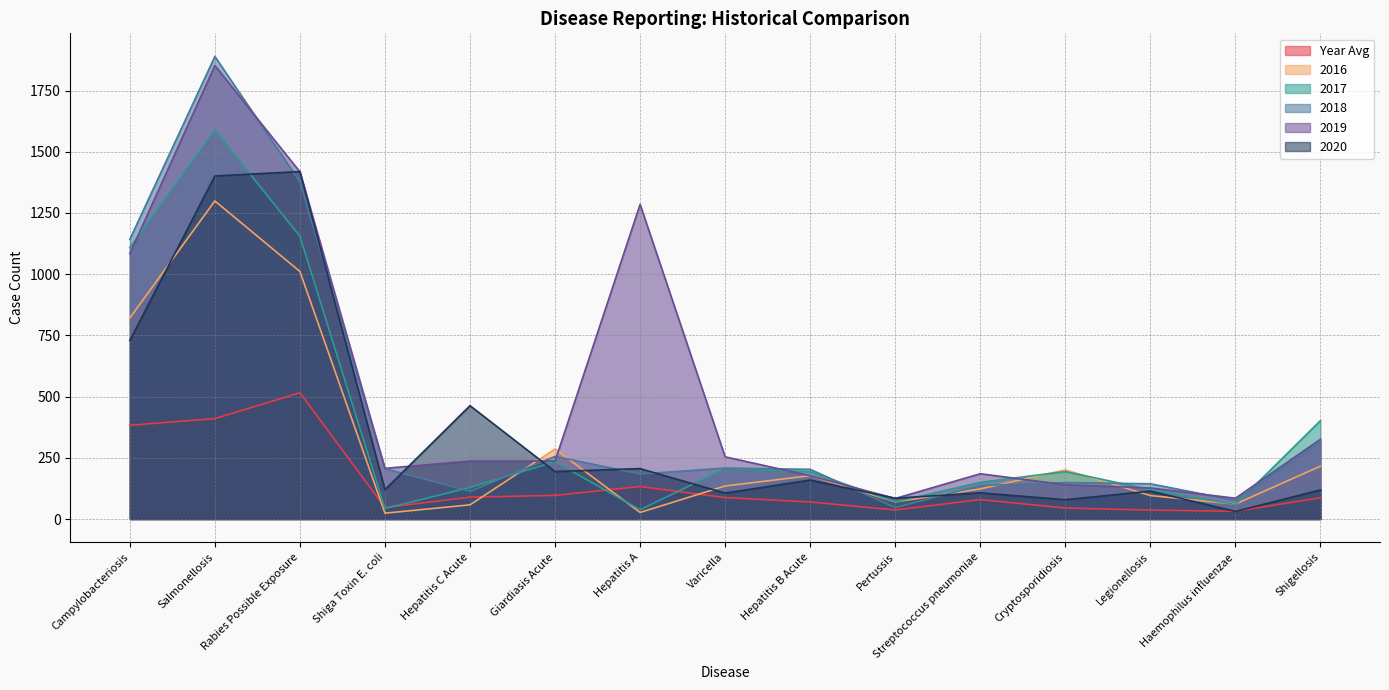

Reading left to right, list all the values displayed in this chart.

yearavg: Campylobacteriosis=382.8	Salmonellosis=410.2	Rabies Possible Exposure=515.6	Shiga Toxin E. coli=47.2	Hepatitis C Acute=89.4	Giardiasis Acute=96.6	Hepatitis A=132.8	Varicella=87.6	Hepatitis B Acute=69.8	Pertussis=37.0	Streptococcus pneumoniae=79.6	Cryptosporidiosis=45.0	Legionellosis=36.6	Haemophilus influenzae=31.8	Shigellosis=86.8
y2019: Campylobacteriosis=1084.0	Salmonellosis=1852.0	Rabies Possible Exposure=1418.0	Shiga Toxin E. coli=207.0	Hepatitis C Acute=237.0	Giardiasis Acute=237.0	Hepatitis A=1285.0	Varicella=254.0	Hepatitis B Acute=177.0	Pertussis=84.0	Streptococcus pneumoniae=185.0	Cryptosporidiosis=140.0	Legionellosis=127.0	Haemophilus influenzae=85.0	Shigellosis=326.0
y2018: Campylobacteriosis=1142.0	Salmonellosis=1889.0	Rabies Possible Exposure=1377.0	Shiga Toxin E. coli=206.0	Hepatitis C Acute=113.0	Giardiasis Acute=256.0	Hepatitis A=184.0	Varicella=208.0	Hepatitis B Acute=203.0	Pertussis=47.0	Streptococcus pneumoniae=137.0	Cryptosporidiosis=149.0	Legionellosis=144.0	Haemophilus influenzae=76.0	Shigellosis=319.0
y2017: Campylobacteriosis=1109.0	Salmonellosis=1589.0	Rabies Possible Exposure=1155.0	Shiga Toxin E. coli=43.0	Hepatitis C Acute=129.0	Giardiasis Acute=234.0	Hepatitis A=38.0	Varicella=206.0	Hepatitis B Acute=193.0	Pertussis=70.0	Streptococcus pneumoniae=150.0	Cryptosporidiosis=194.0	Legionellosis=120.0	Haemophilus influenzae=59.0	Shigellosis=402.0
y2016: Campylobacteriosis=821.0	Salmonellosis=1299.0	Rabies Possible Exposure=1011.0	Shiga Toxin E. coli=24.0	Hepatitis C Acute=58.0	Giardiasis Acute=286.0	Hepatitis A=27.0	Varicella=135.0	Hepatitis B Acute=177.0	Pertussis=70.0	Streptococcus pneumoniae=123.0	Cryptosporidiosis=201.0	Legionellosis=96.0	Haemophilus influenzae=61.0	Shigellosis=216.0
y2020: Campylobacteriosis=729.0	Salmonellosis=1401.0	Rabies Possible Exposure=1419.0	Shiga Toxin E. coli=120.0	Hepatitis C Acute=463.0	Giardiasis Acute=194.0	Hepatitis A=206.0	Varicella=106.0	Hepatitis B Acute=159.0	Pertussis=85.0	Streptococcus pneumoniae=107.0	Cryptosporidiosis=79.0	Legionellosis=114.0	Haemophilus influenzae=31.0	Shigellosis=119.0